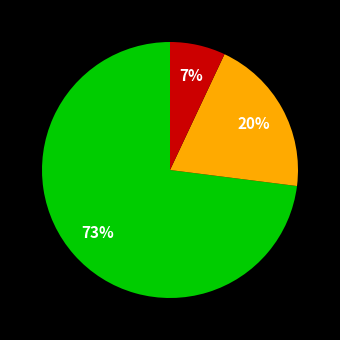

To the nearest percent, what is the average slice percentage?

33%